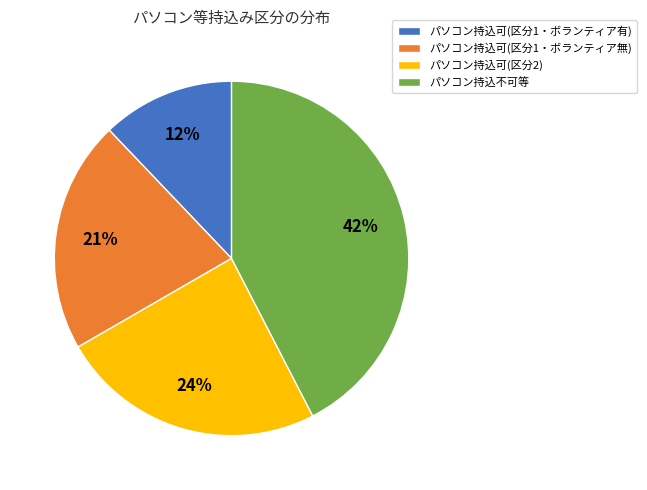

Which slice is the largest?

パソコン持込不可等